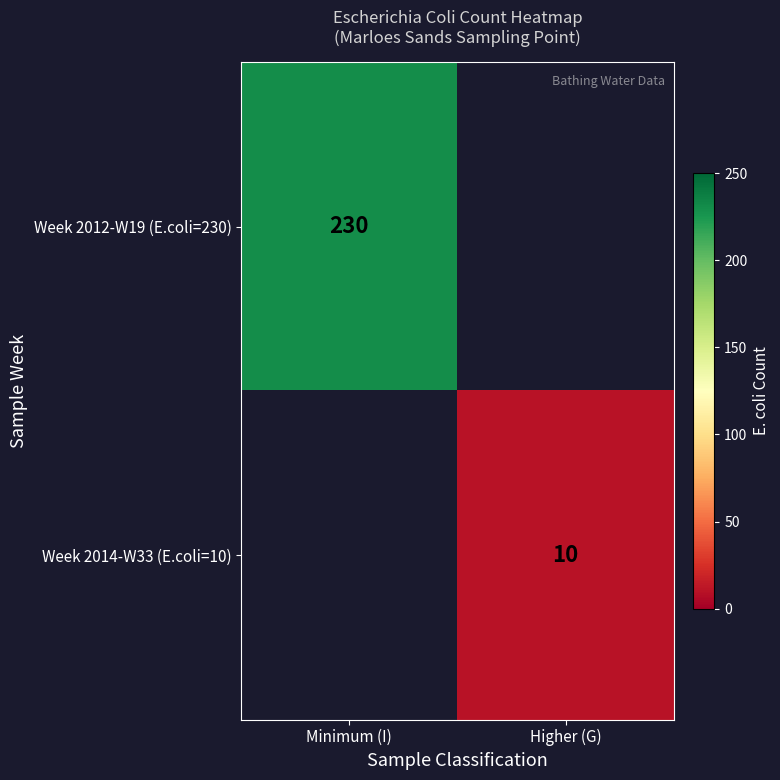

The value of Week 2012-W19 (E.coli=230) at Minimum (I) is 367. True or false?

False